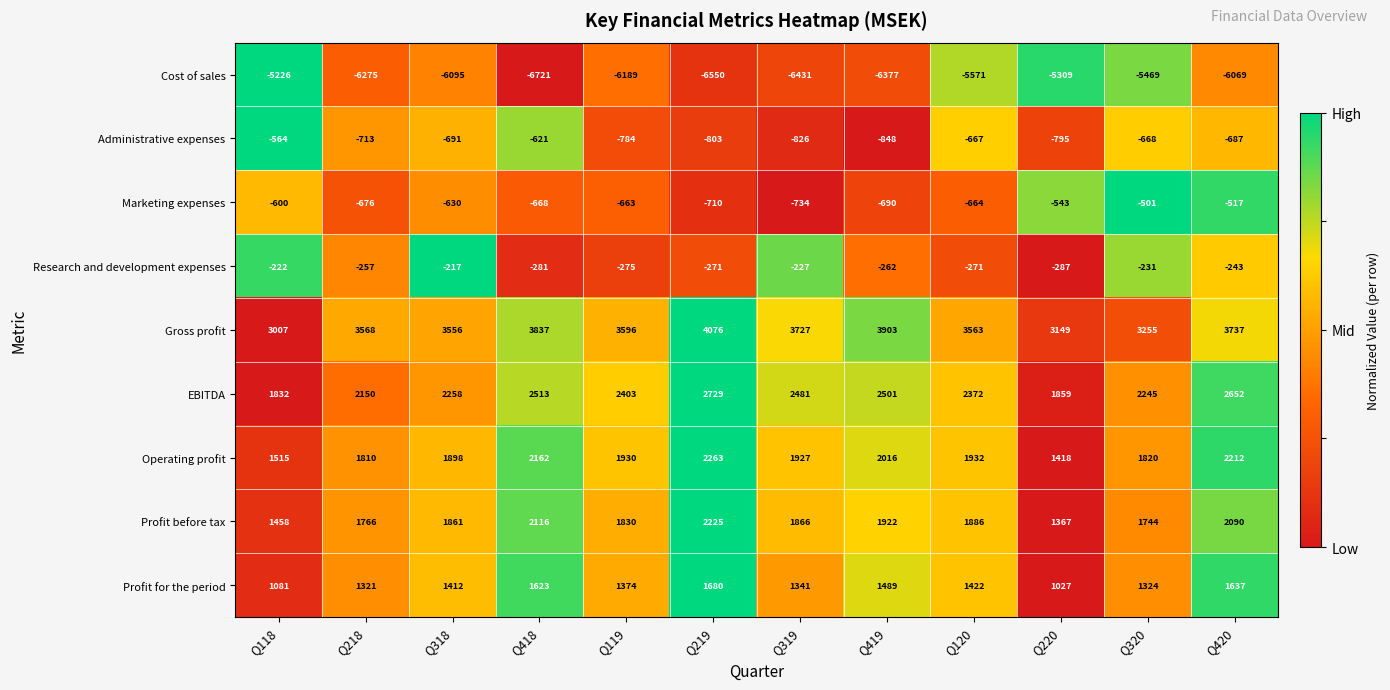

At which category is the sum across all series the highest?

Q420